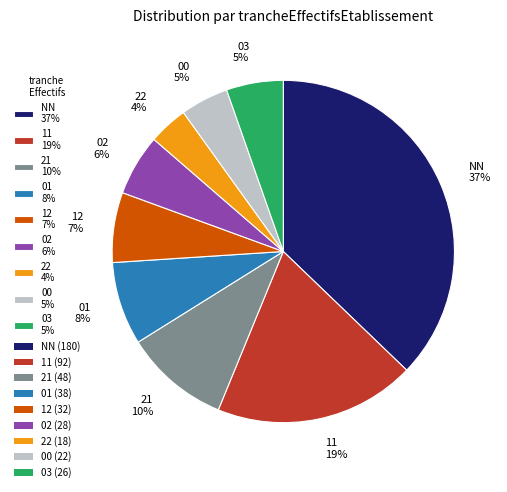

Is there a majority slice in this chart?

No